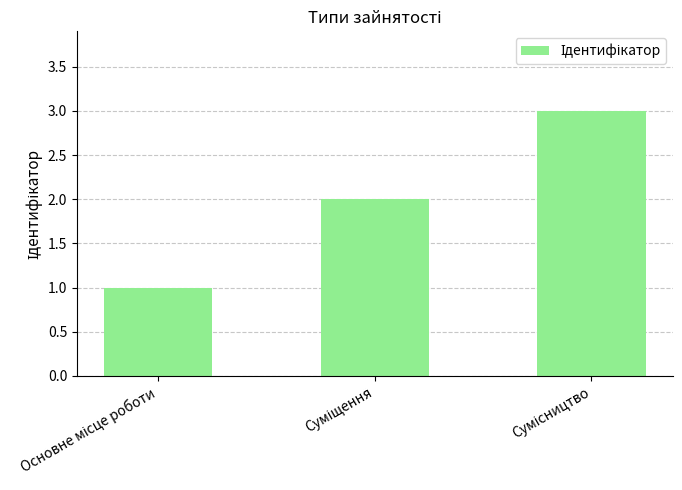

Reading right to left, transcribe all the data shown in this chart.

3	2	1